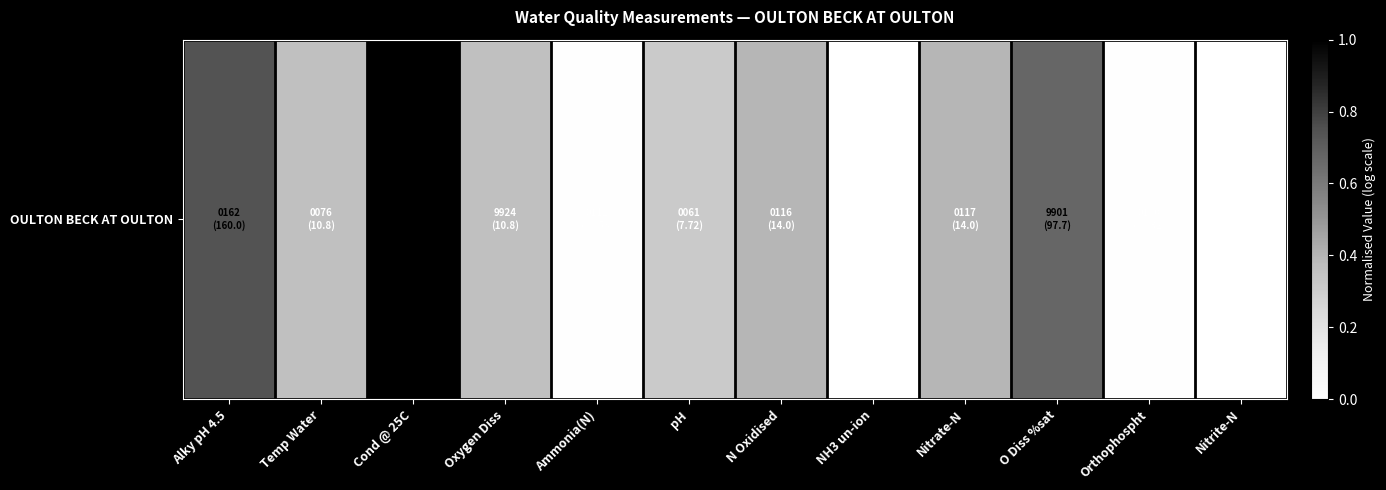

Reading left to right, what are all the values shown in this chart?

Alky pH 4.5=0.7	Temp Water=0.4	Cond @ 25C=1.0	Oxygen Diss=0.4	Ammonia(N)=0.0	pH=0.3	N Oxidised=0.4	NH3 un-ion=0.0	Nitrate-N=0.4	O Diss %sat=0.7	Orthophospht=0.0	Nitrite-N=0.0